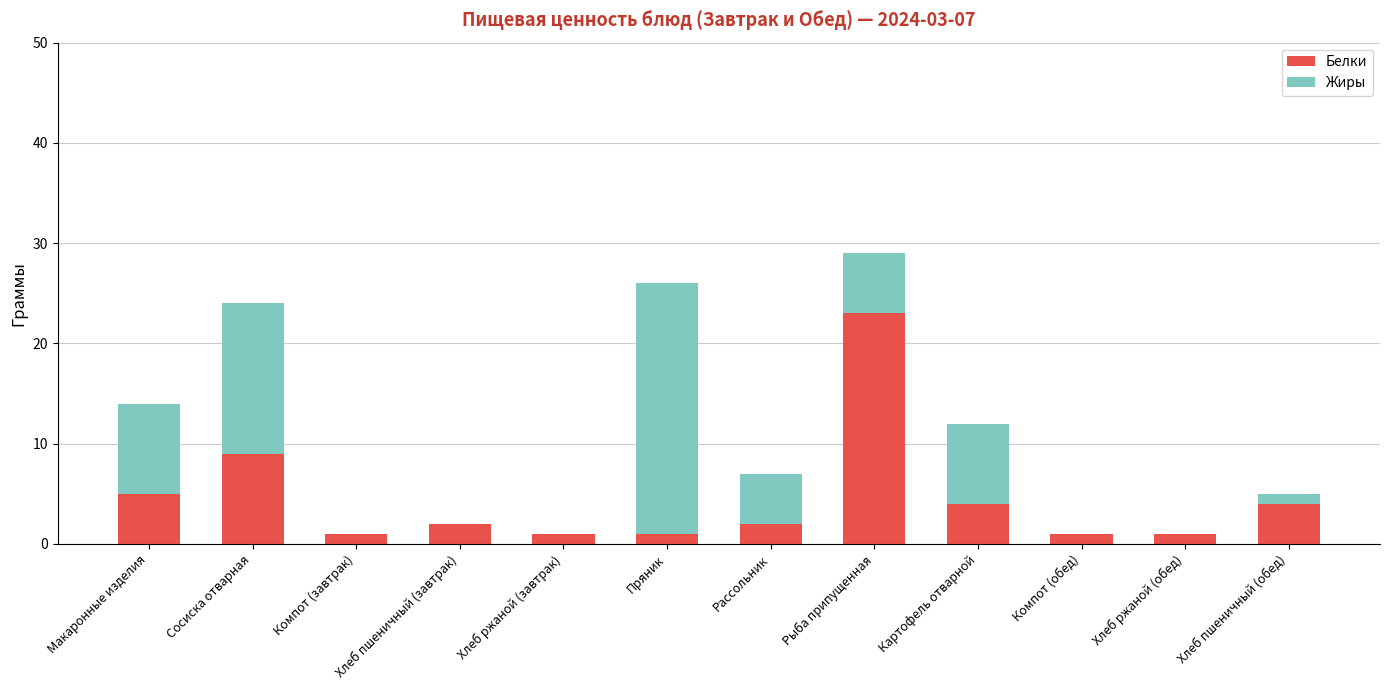

Does the chart contain stacked bars?

Yes